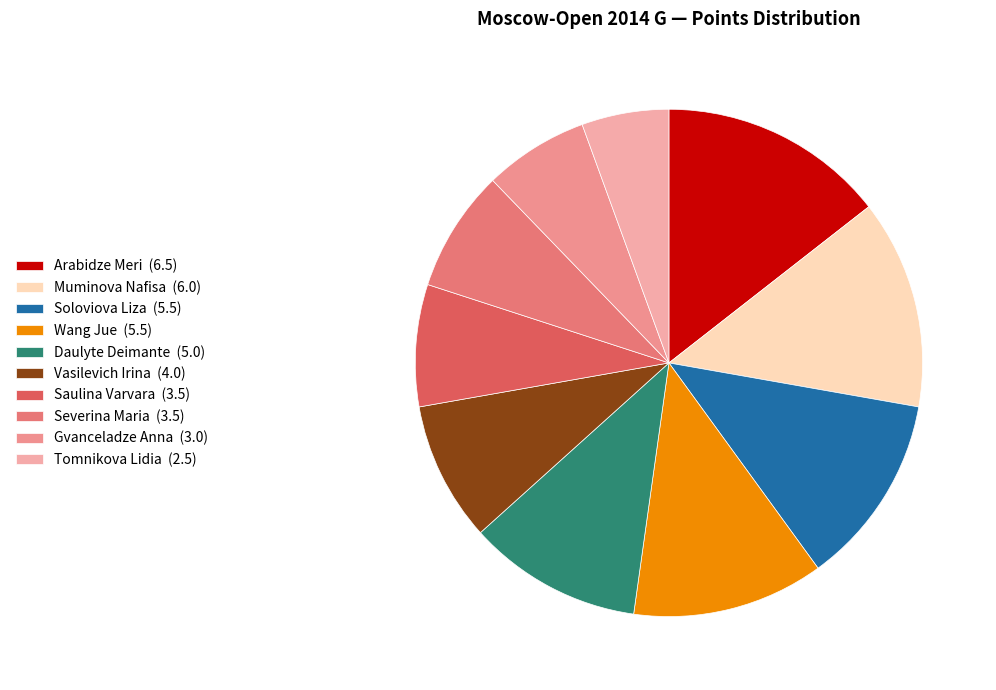

To the nearest percent, what is the difference between the Muminova Nafisa and Gvanceladze Anna slice percentages?

7%